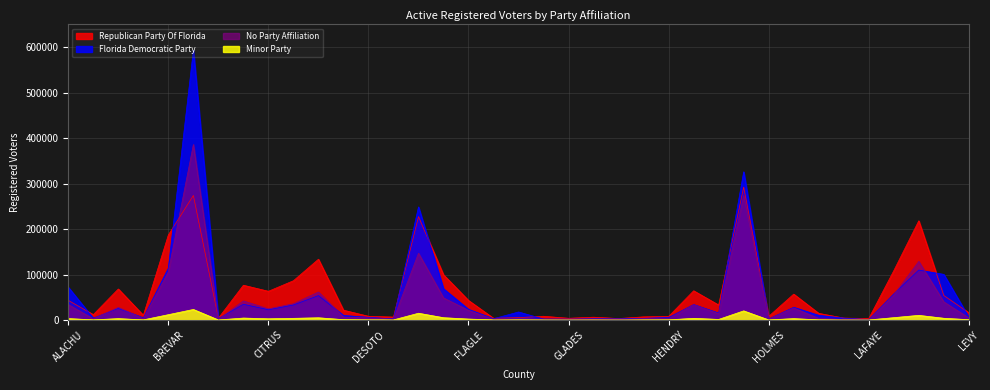

What is the maximum value shown in the chart?

593409